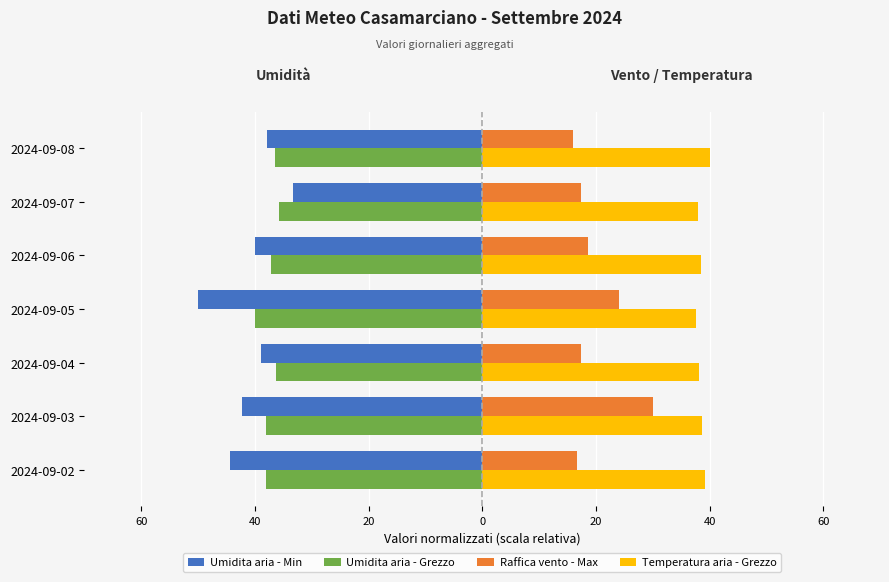

What is the minimum value shown in the chart?

-50.0